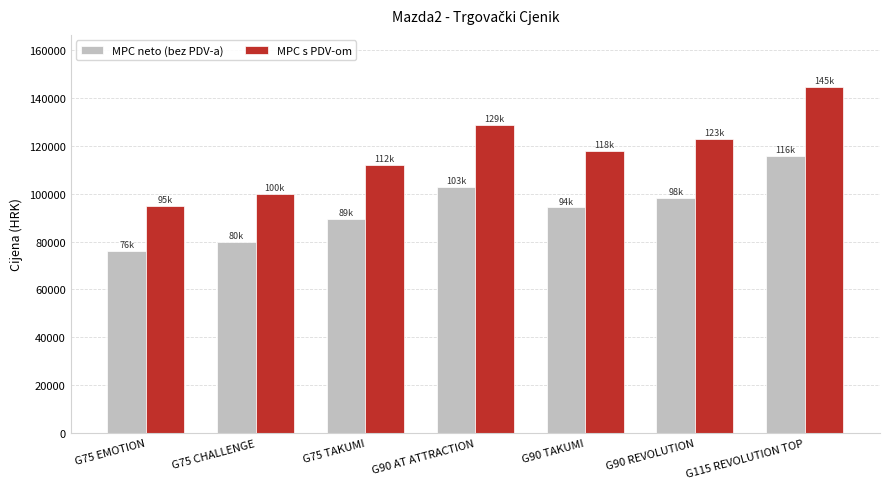

Between G75 EMOTION and G90 AT ATTRACTION, which series saw the biggest shift?

MPC s PDV-om